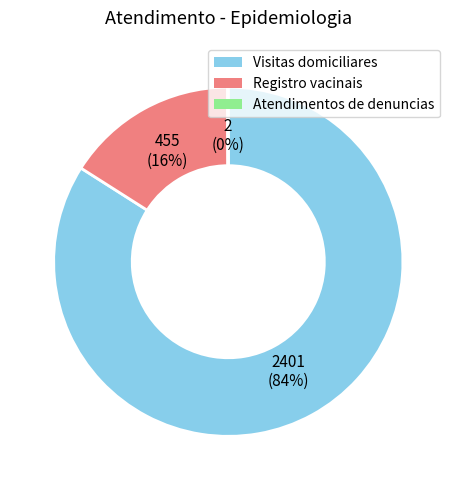

What is the largest slice in the pie chart?

Visitas domiciliares